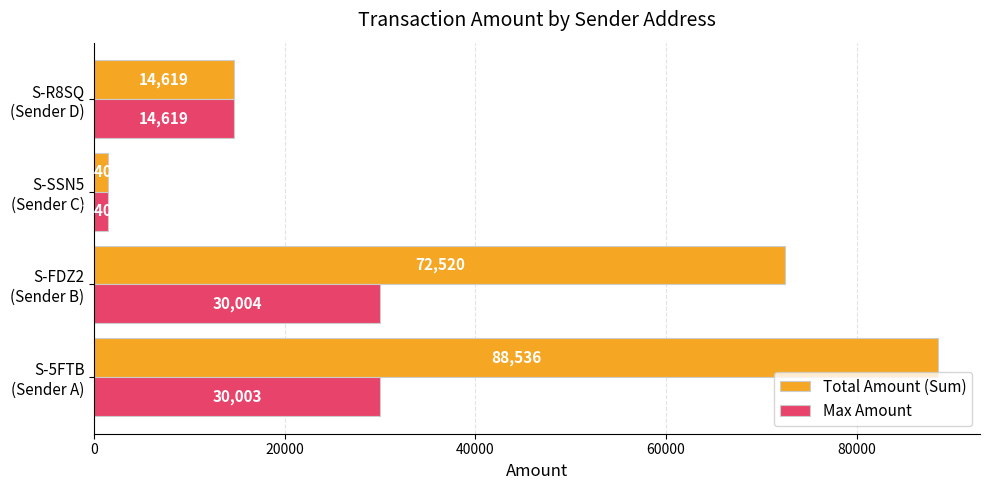

List the series in order of their overall mean, highest first.

Total Amount (Sum), Max Amount